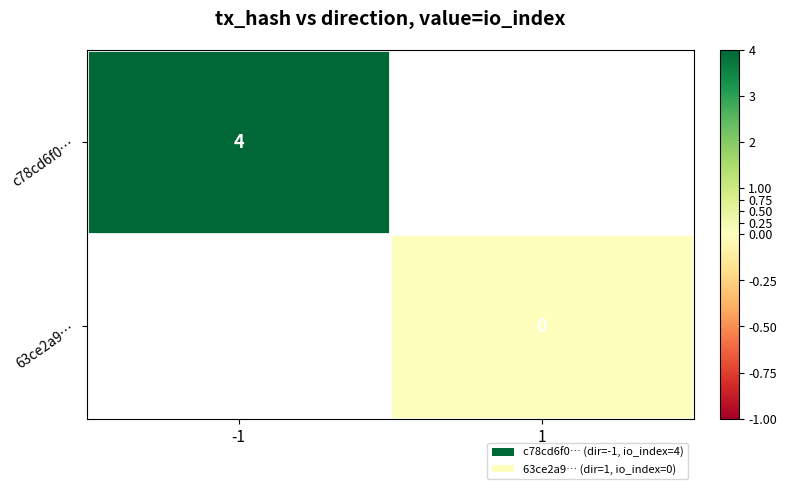

The c78cd6f0… series shows 6 at -1. True or false?

False